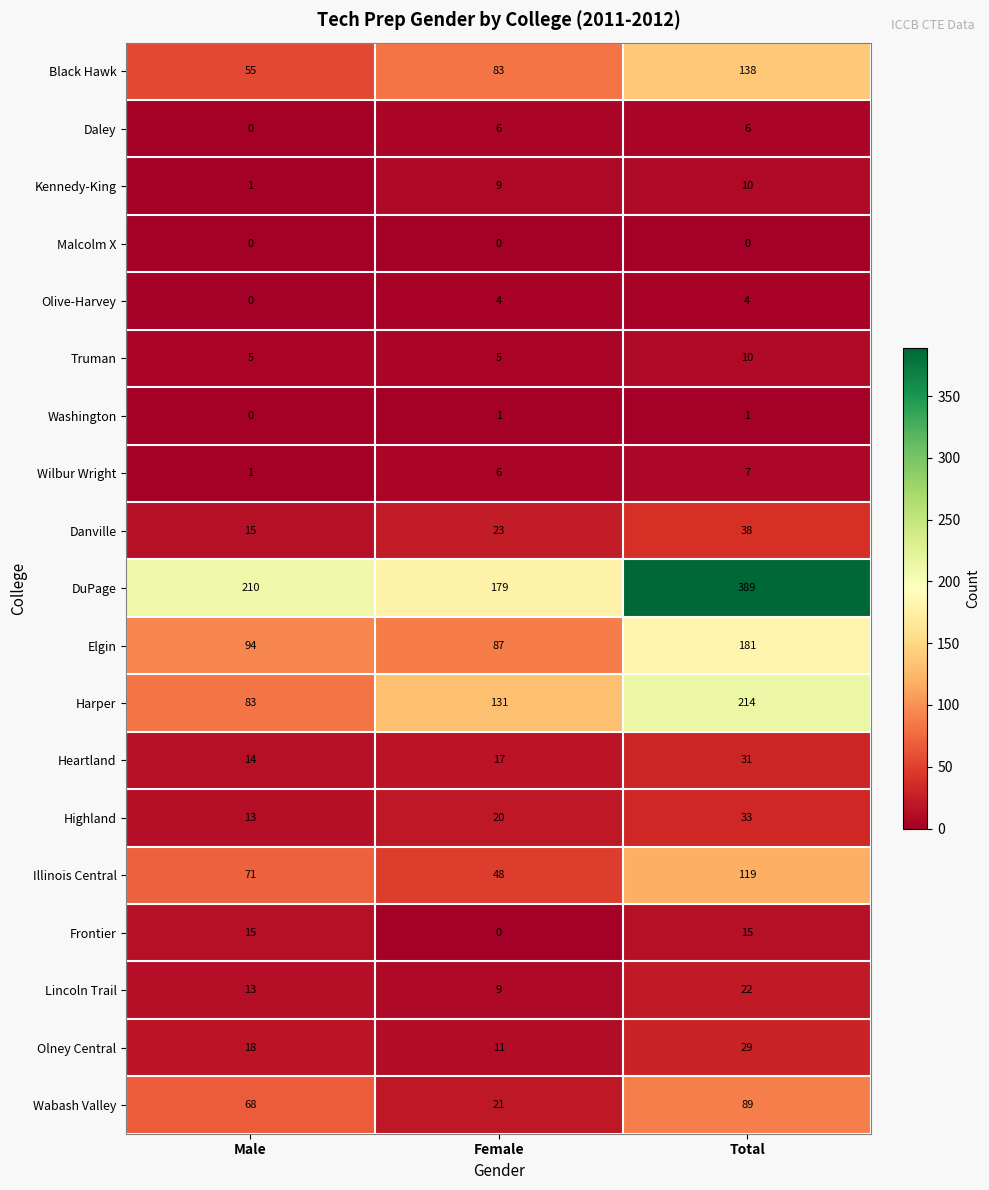

How many data points does each series have?

3